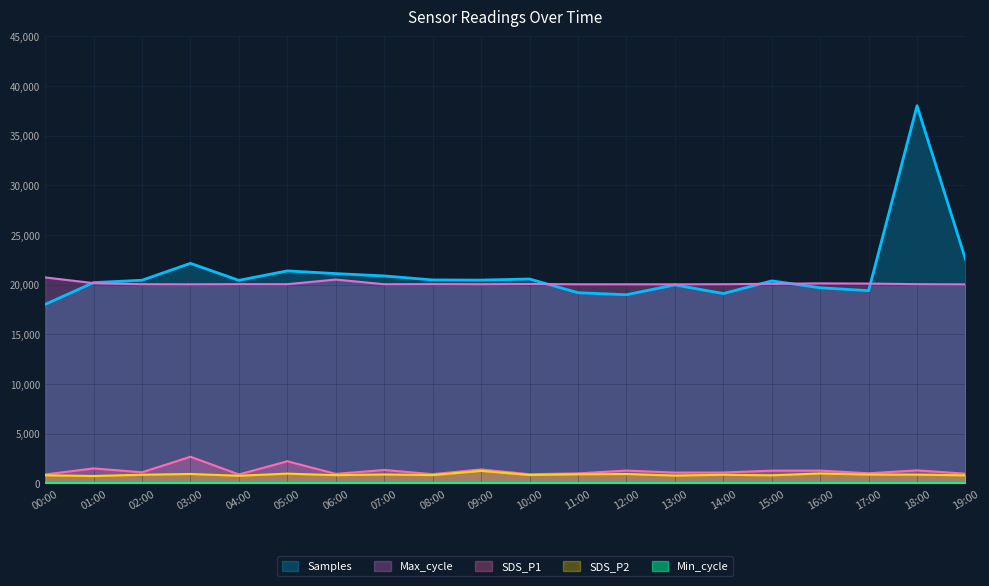

Where do Max_cycle and Samples first cross each other?

00:00 and 01:00